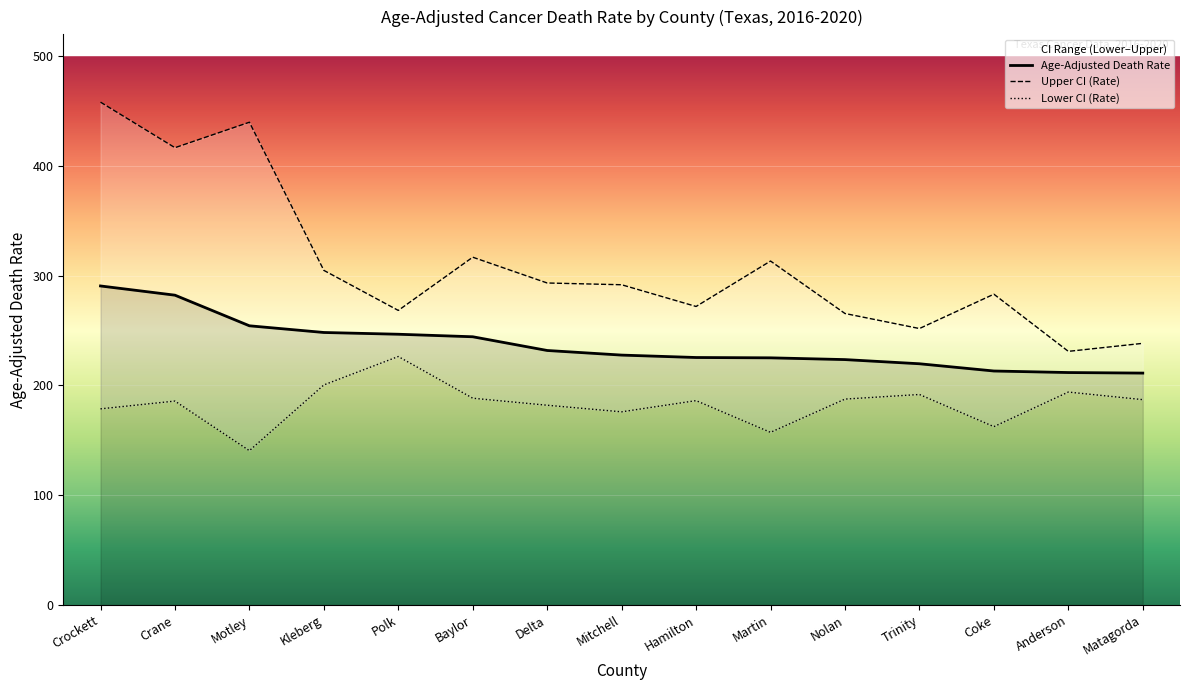

In Lower CI (Rate), how many points are lower than both neighbors (excluding endpoints)?

4